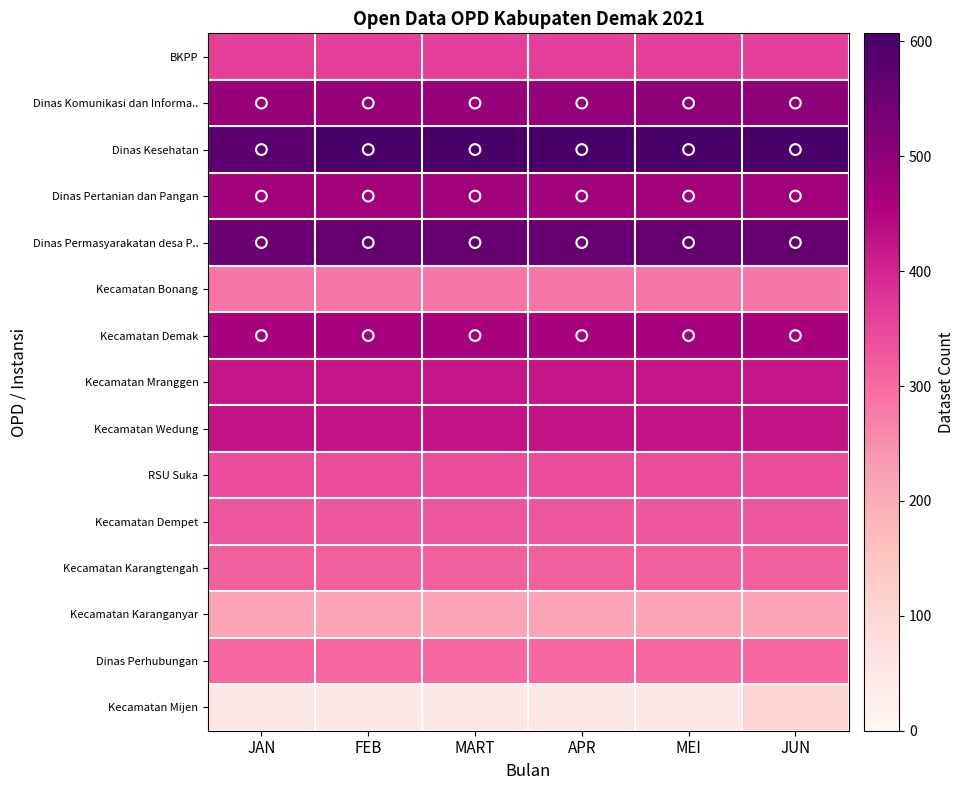

Which series has the largest total across all categories?

Dinas Kesehatan